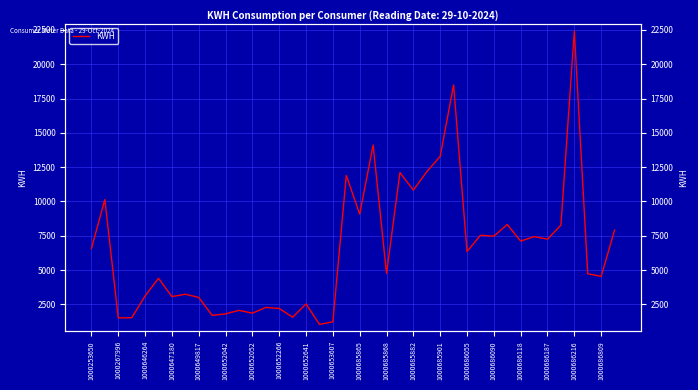

What is the minimum value shown in the chart?

1042